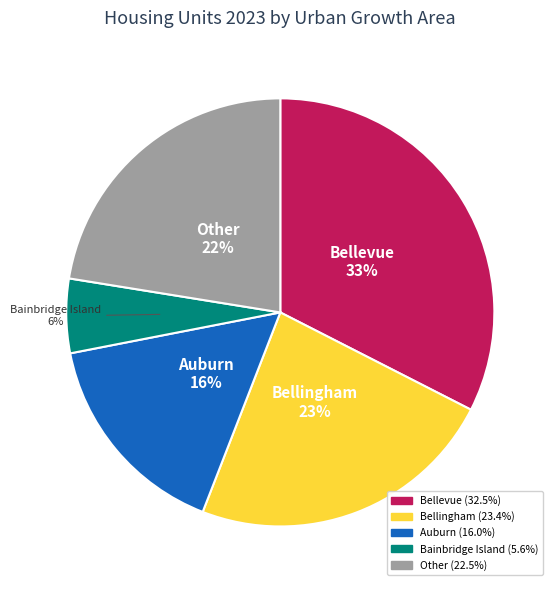

Which category has the smallest portion of the pie?

Bainbridge Island